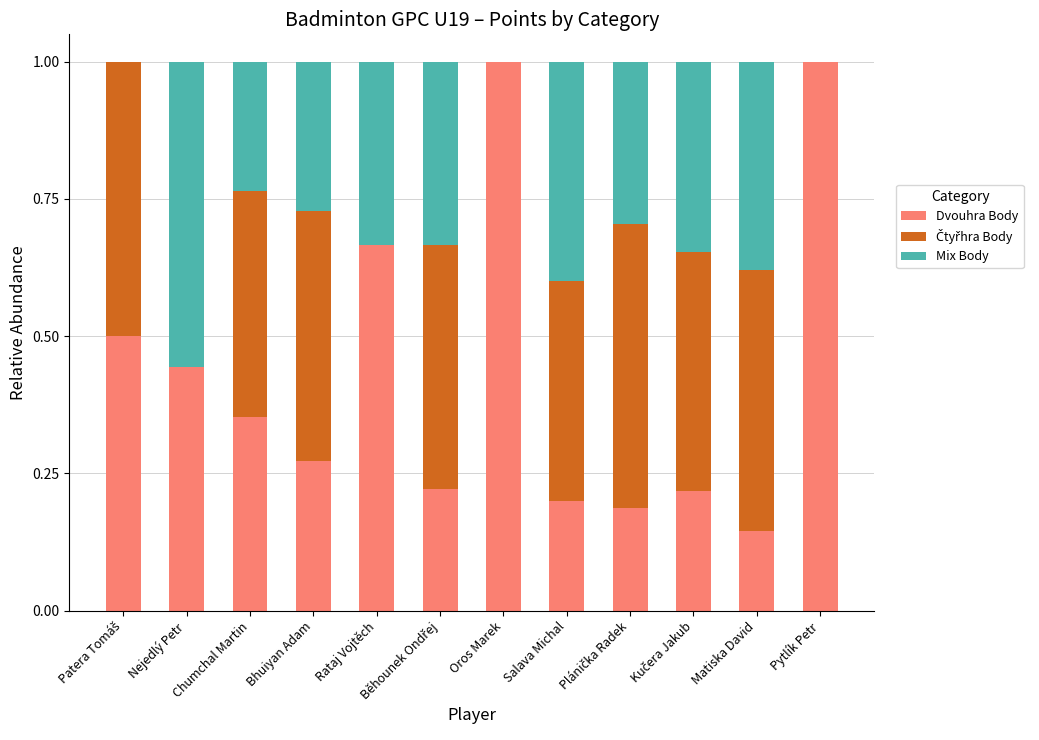

What is the maximum value for Dvouhra Body?

1.0